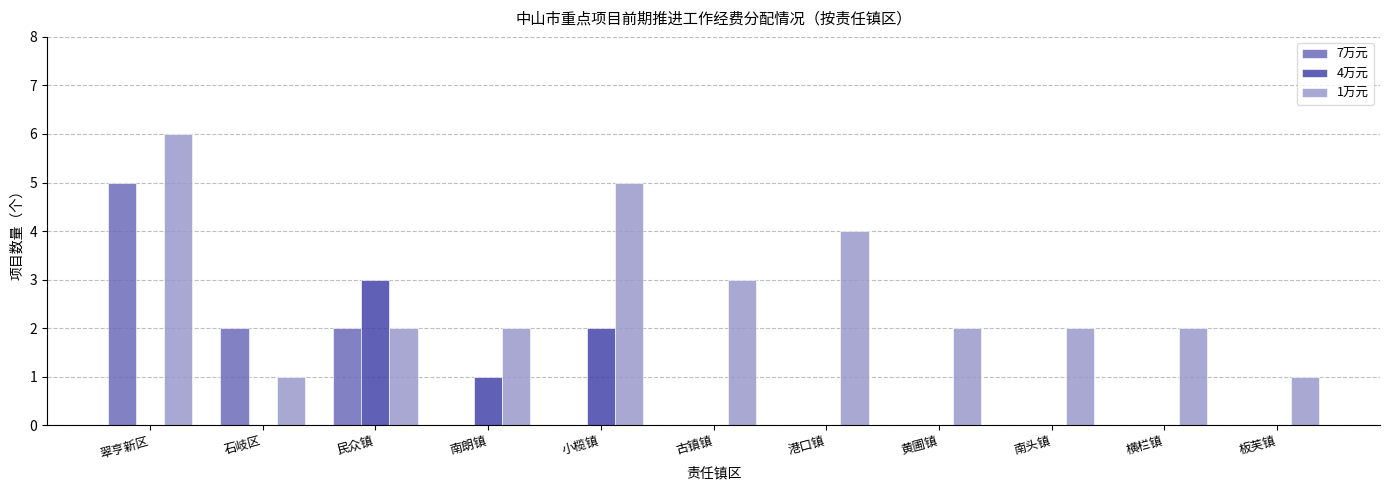

What is the sum of all 1万元 values?

30